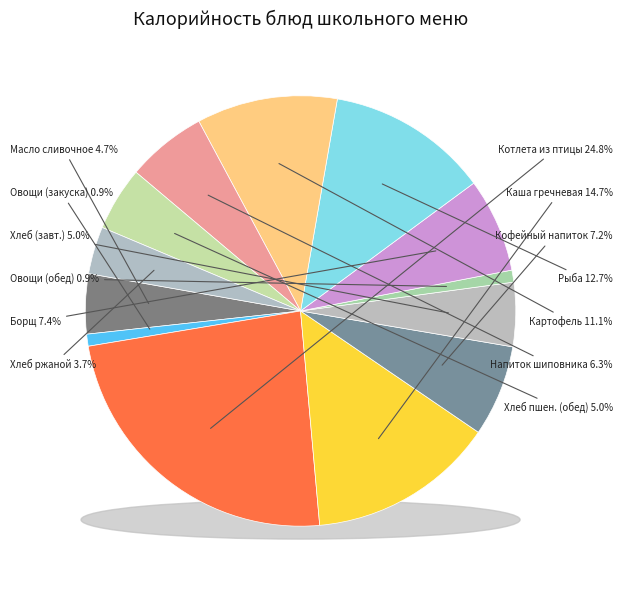

How many segments does this pie chart have?

13